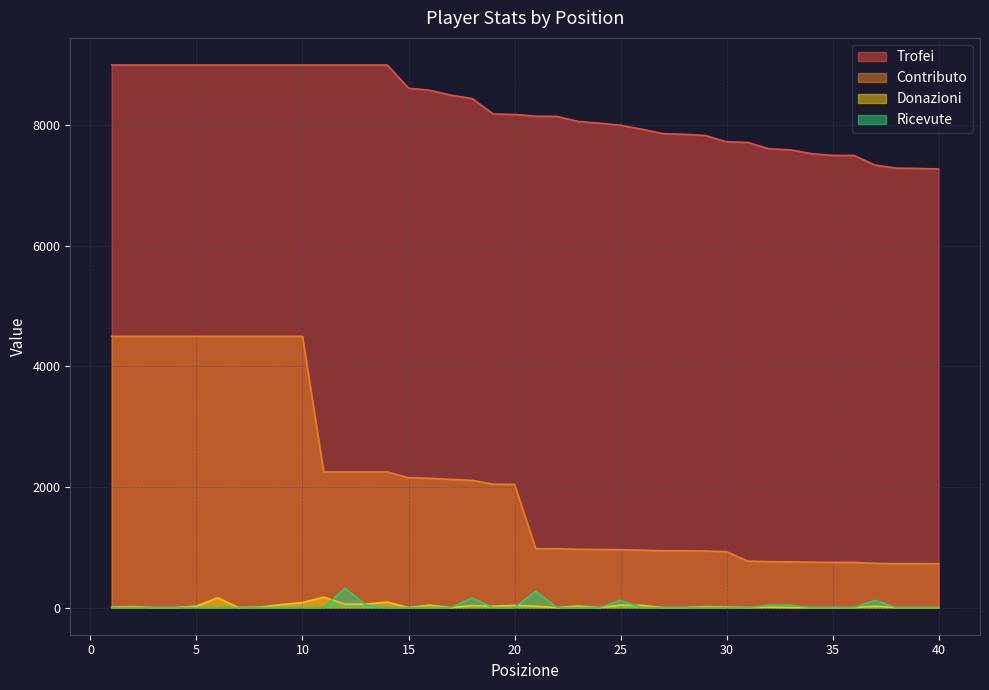

At which label is Ricevute closest to 160?

18